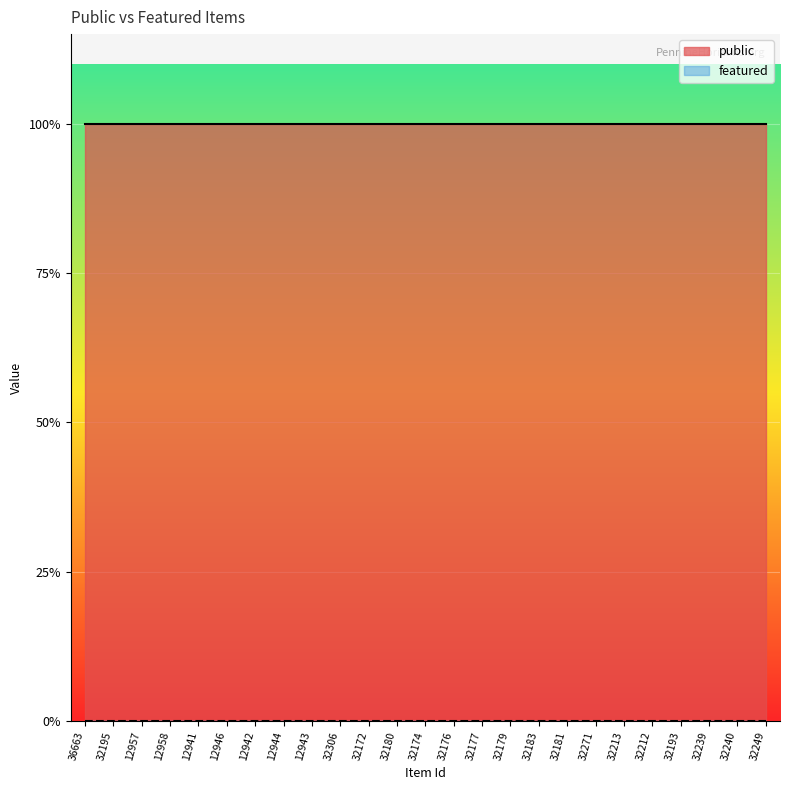

What is the label of the 10th point from the right?

32179